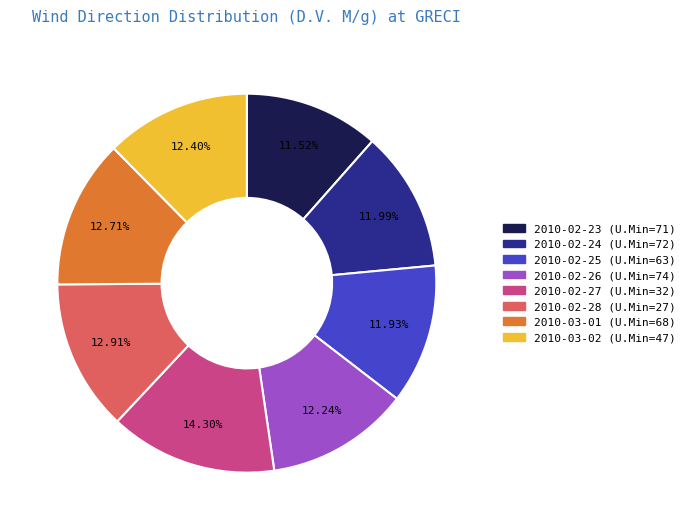

Is there any slice that represents more than half of the pie?

No